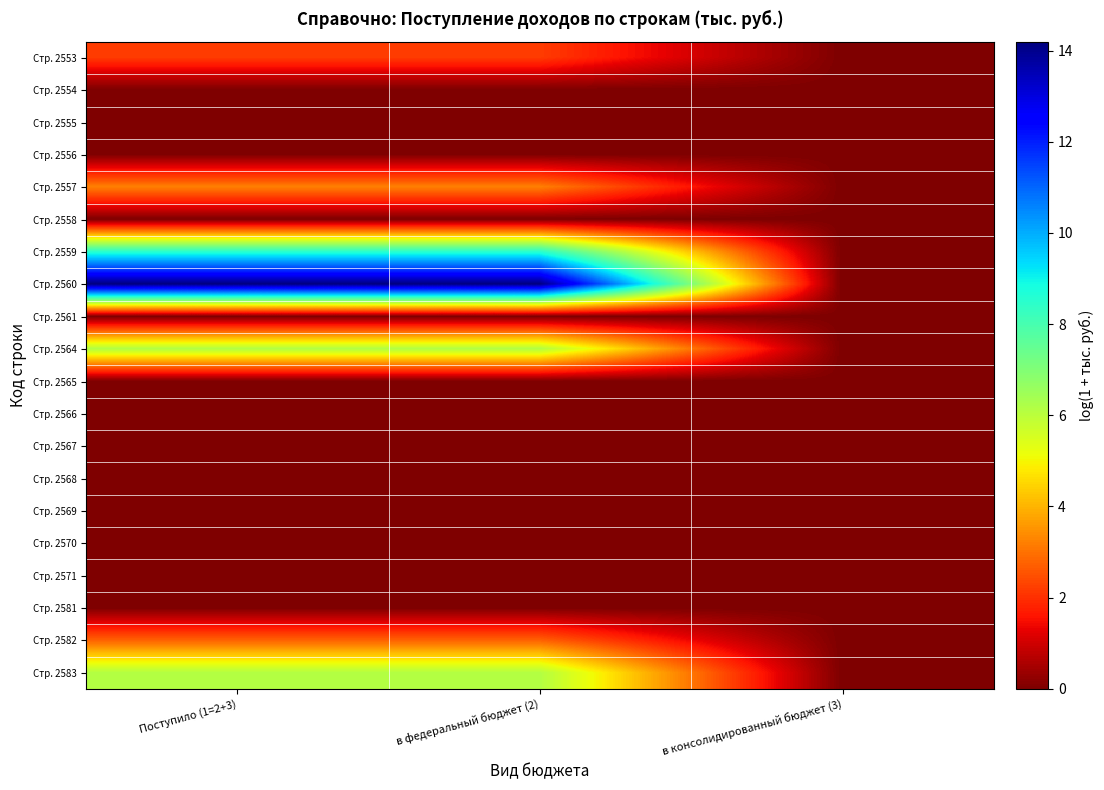

Reading left to right, transcribe all the data shown in this chart.

Стр. 2553: Поступило (1=2+3)=2.2	в федеральный бюджет (2)=2.2	в консолидированный бюджет (3)=0.0
Стр. 2554: Поступило (1=2+3)=0.0	в федеральный бюджет (2)=0.0	в консолидированный бюджет (3)=0.0
Стр. 2555: Поступило (1=2+3)=0.0	в федеральный бюджет (2)=0.0	в консолидированный бюджет (3)=0.0
Стр. 2556: Поступило (1=2+3)=0.0	в федеральный бюджет (2)=0.0	в консолидированный бюджет (3)=0.0
Стр. 2557: Поступило (1=2+3)=3.2	в федеральный бюджет (2)=3.2	в консолидированный бюджет (3)=0.0
Стр. 2558: Поступило (1=2+3)=0.0	в федеральный бюджет (2)=0.0	в консолидированный бюджет (3)=0.0
Стр. 2559: Поступило (1=2+3)=8.5	в федеральный бюджет (2)=8.5	в консолидированный бюджет (3)=0.0
Стр. 2560: Поступило (1=2+3)=14.2	в федеральный бюджет (2)=14.2	в консолидированный бюджет (3)=0.0
Стр. 2561: Поступило (1=2+3)=0.0	в федеральный бюджет (2)=0.0	в консолидированный бюджет (3)=0.0
Стр. 2564: Поступило (1=2+3)=6.2	в федеральный бюджет (2)=6.2	в консолидированный бюджет (3)=0.0
Стр. 2565: Поступило (1=2+3)=0.0	в федеральный бюджет (2)=0.0	в консолидированный бюджет (3)=0.0
Стр. 2566: Поступило (1=2+3)=0.0	в федеральный бюджет (2)=0.0	в консолидированный бюджет (3)=0.0
Стр. 2567: Поступило (1=2+3)=0.0	в федеральный бюджет (2)=0.0	в консолидированный бюджет (3)=0.0
Стр. 2568: Поступило (1=2+3)=0.0	в федеральный бюджет (2)=0.0	в консолидированный бюджет (3)=0.0
Стр. 2569: Поступило (1=2+3)=0.0	в федеральный бюджет (2)=0.0	в консолидированный бюджет (3)=0.0
Стр. 2570: Поступило (1=2+3)=0.0	в федеральный бюджет (2)=0.0	в консолидированный бюджет (3)=0.0
Стр. 2571: Поступило (1=2+3)=0.0	в федеральный бюджет (2)=0.0	в консолидированный бюджет (3)=0.0
Стр. 2581: Поступило (1=2+3)=0.0	в федеральный бюджет (2)=0.0	в консолидированный бюджет (3)=0.0
Стр. 2582: Поступило (1=2+3)=2.8	в федеральный бюджет (2)=2.8	в консолидированный бюджет (3)=0.0
Стр. 2583: Поступило (1=2+3)=6.2	в федеральный бюджет (2)=6.2	в консолидированный бюджет (3)=0.0